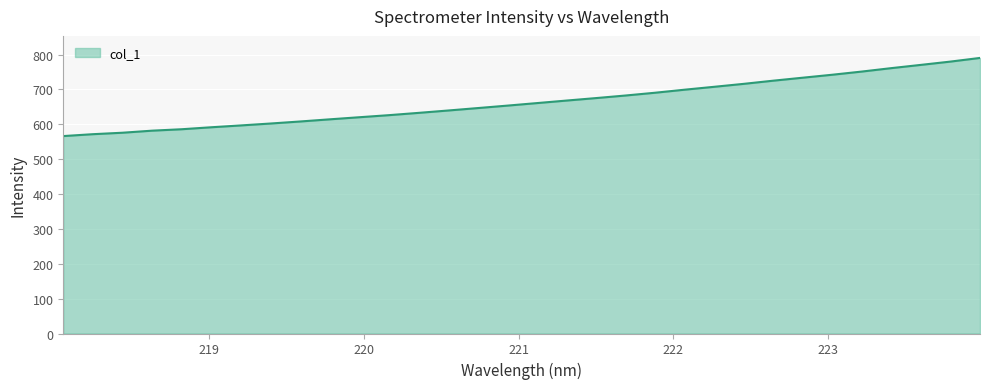

What is the smallest value displayed?

566.2